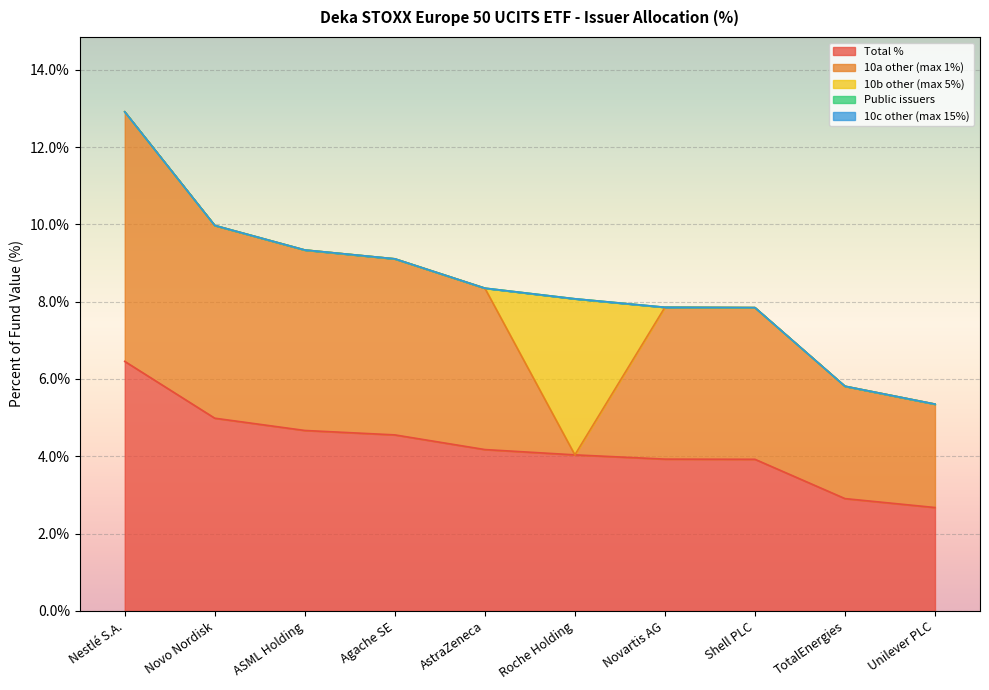

At how many categories does at least one series exceed 5?

1